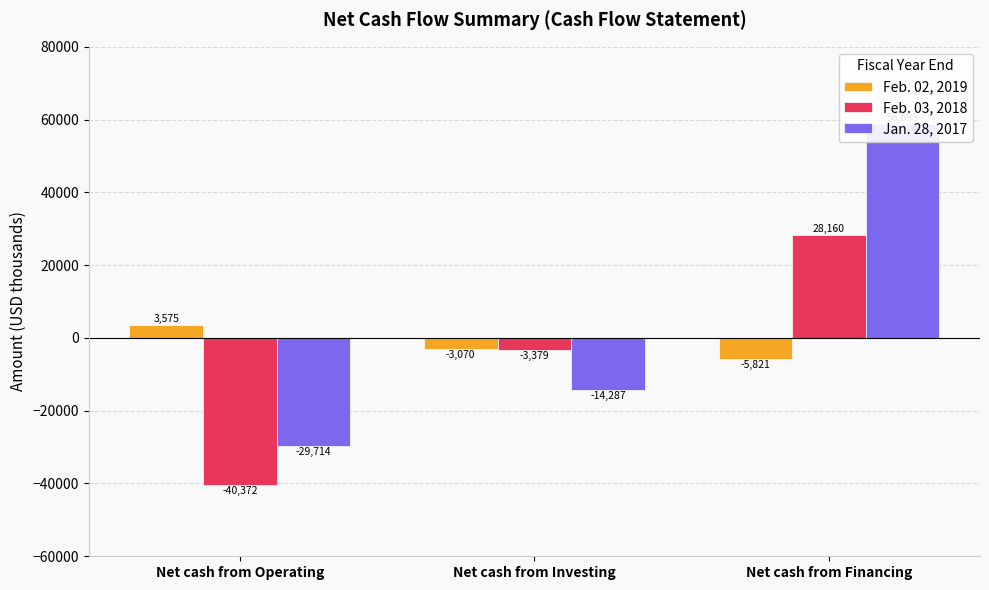

At which category does the chart reach its peak across all series?

Net cash from Financing